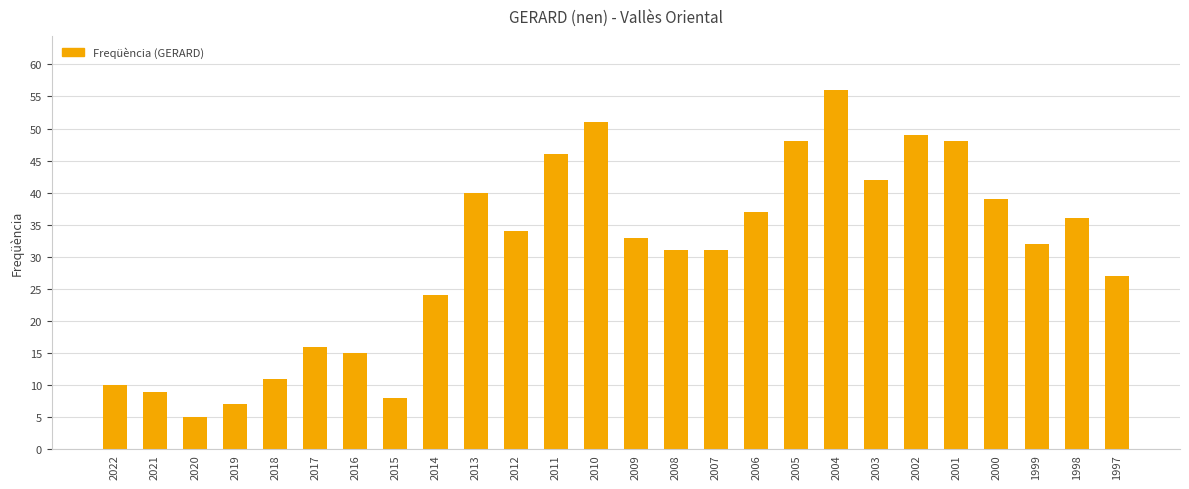

Is it true that the value at 2007 is 51?

False